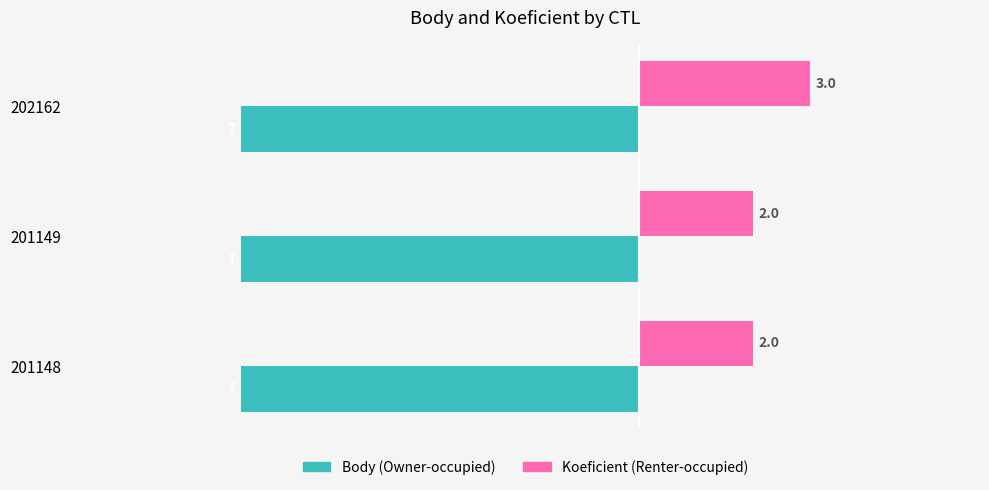

What is the spread (max minus min) of values at 201148?

9